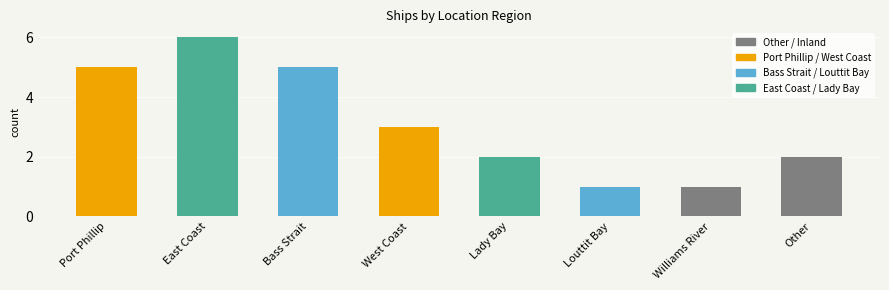

How many bars are there in total?

8